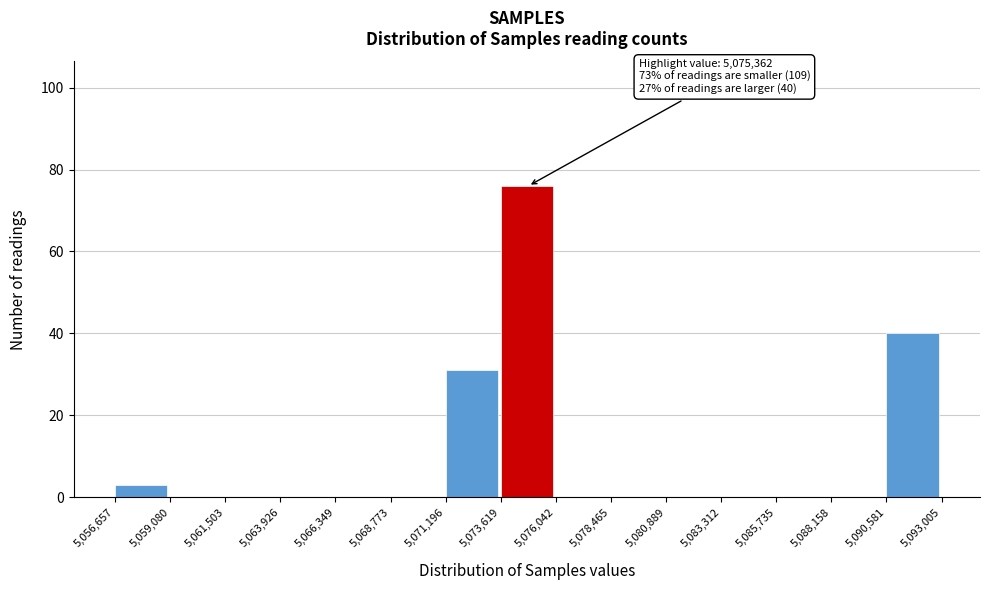

Which range on the x-axis has the tallest bar?

5,073,619 to 5,076,042